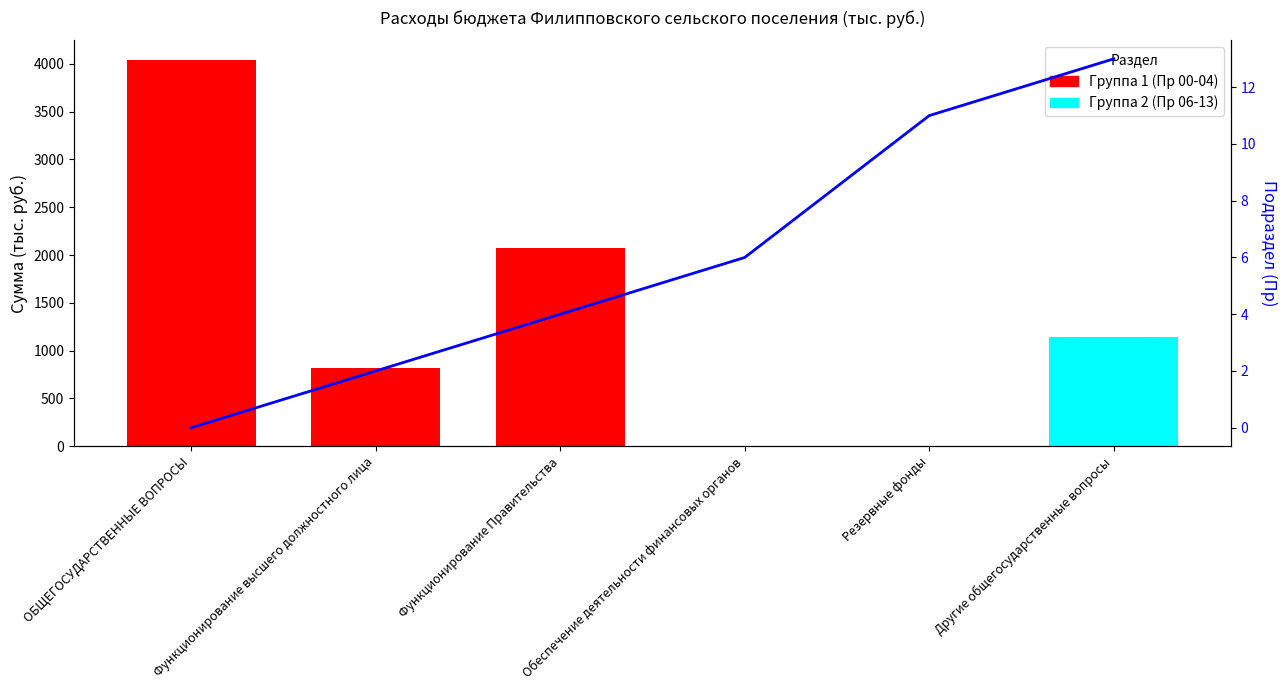

Are the bars grouped side by side (vs. stacked)?

No